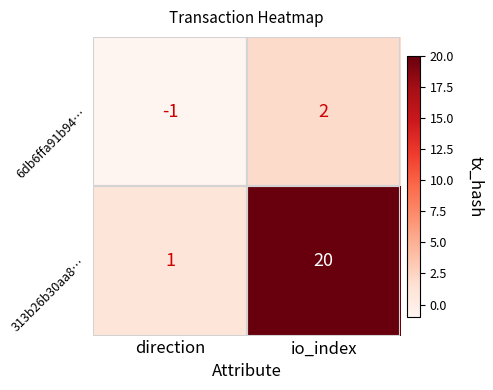

The 313b26b30aa8… series shows 27 at io_index. True or false?

False